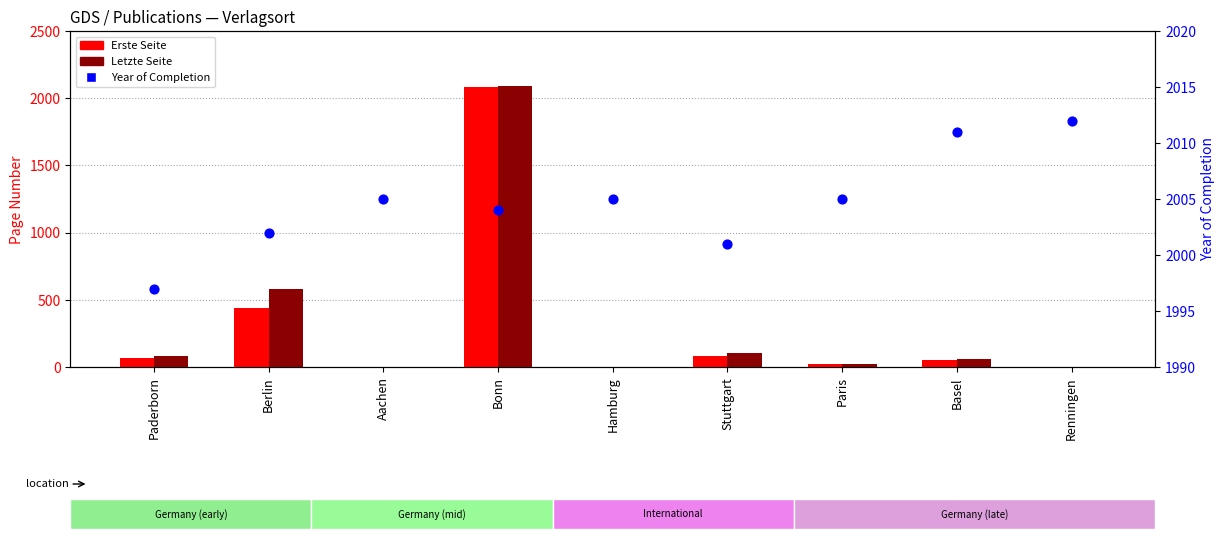

At how many categories does at least one series exceed 1095?

9